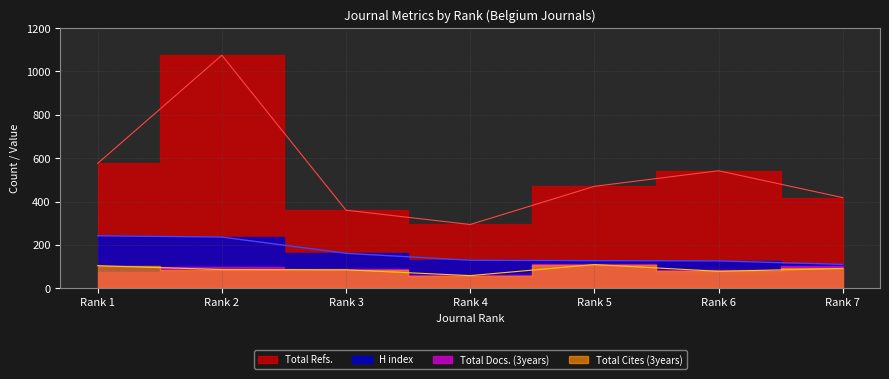

What is the minimum value for Total Refs.?

294